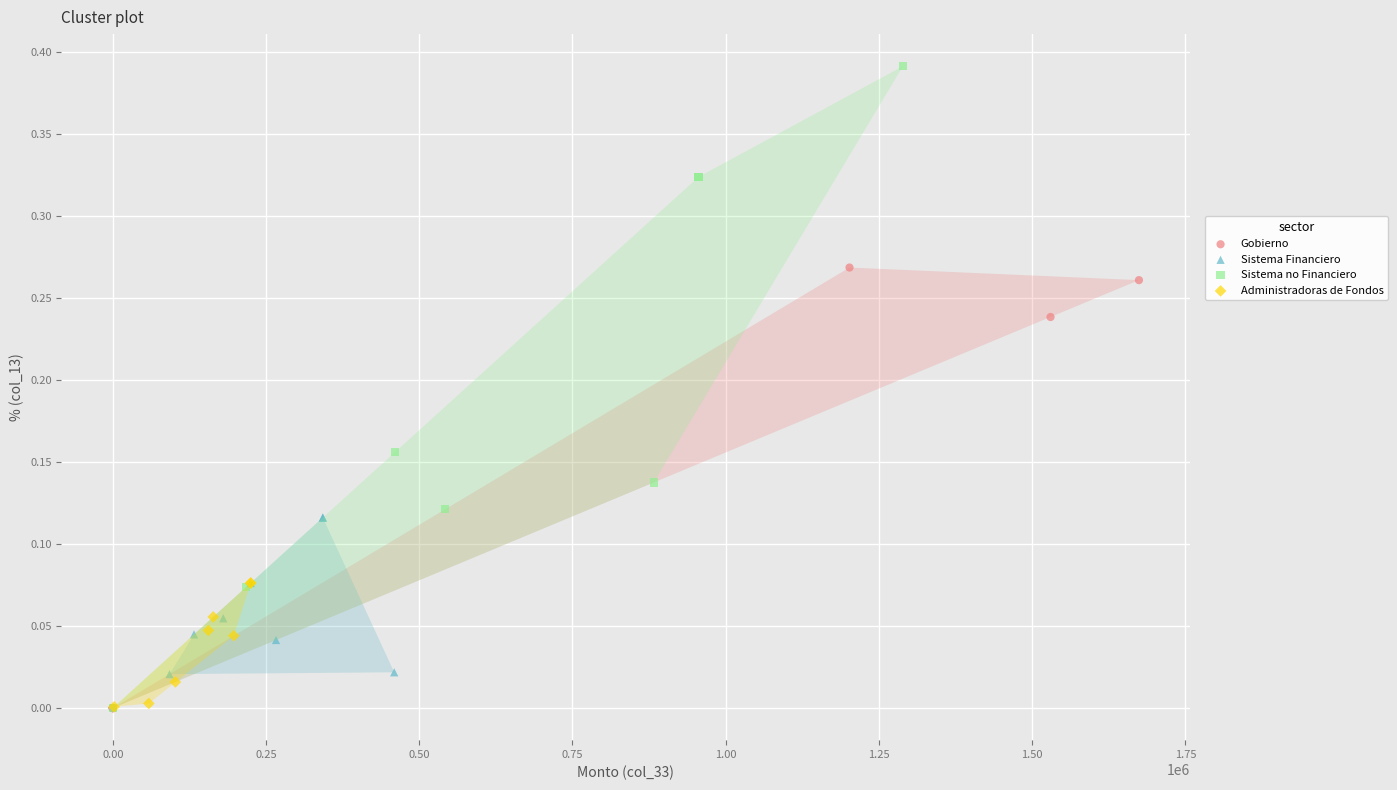

Which series reaches the maximum Y coordinate?

Sistema no Financiero